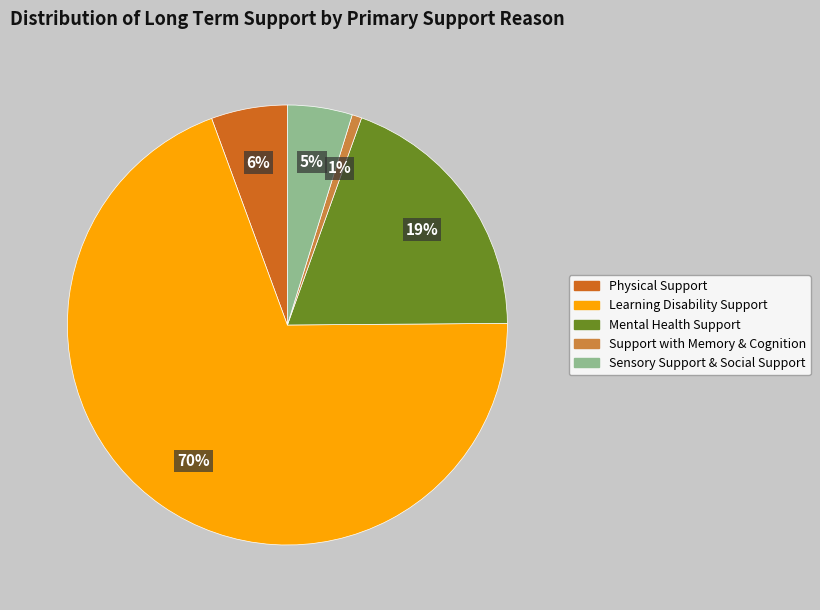

To the nearest percent, what percentage of the pie is Support with Memory & Cognition?

1%